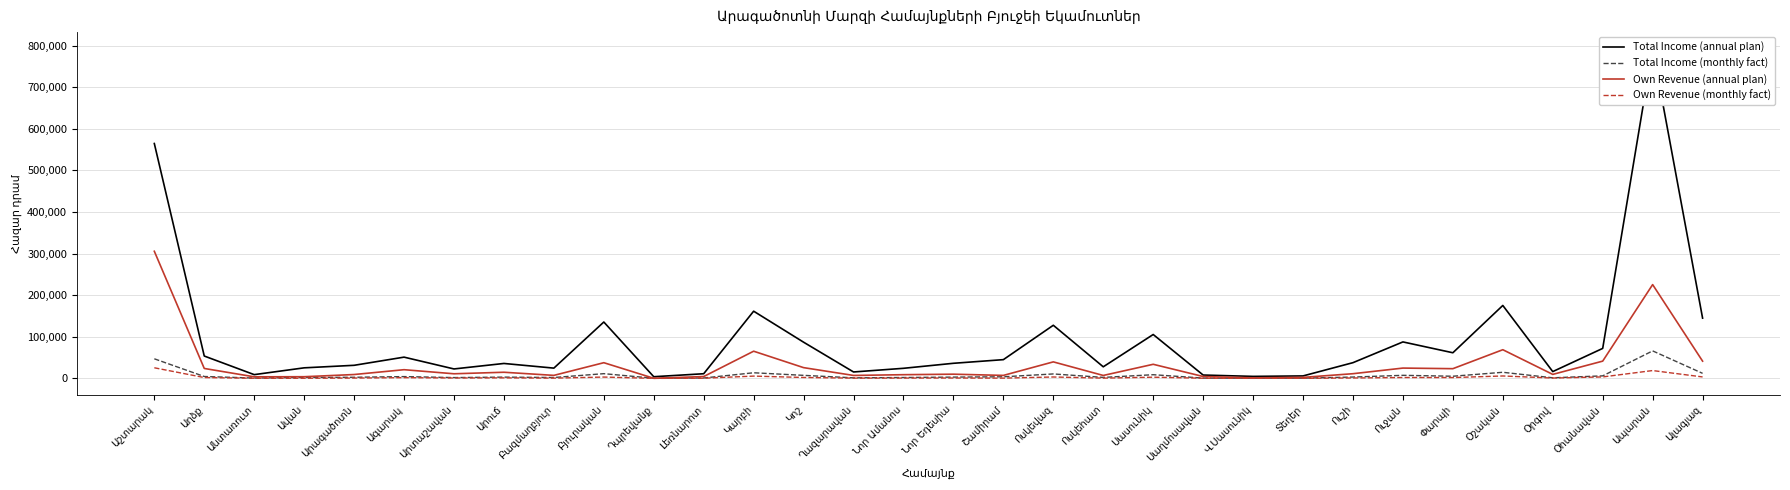

Where is Total Income (annual plan) nearest to the value 398506?

Աշտարակ